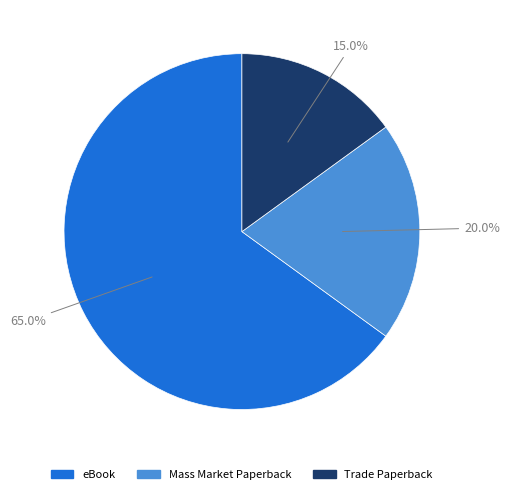

Which has a higher value, Mass Market Paperback or eBook?

eBook